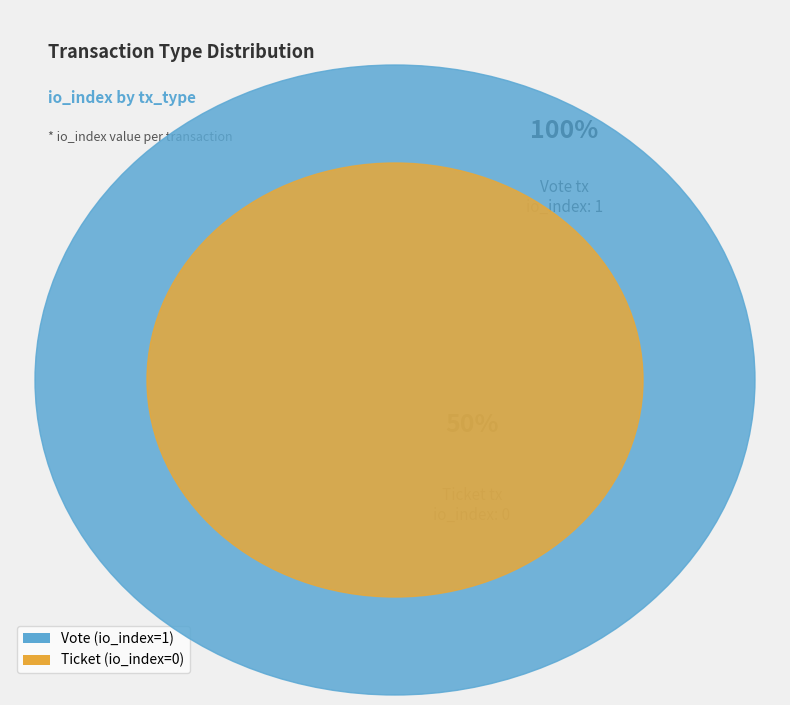

Which has a higher value, Vote or Ticket?

Vote